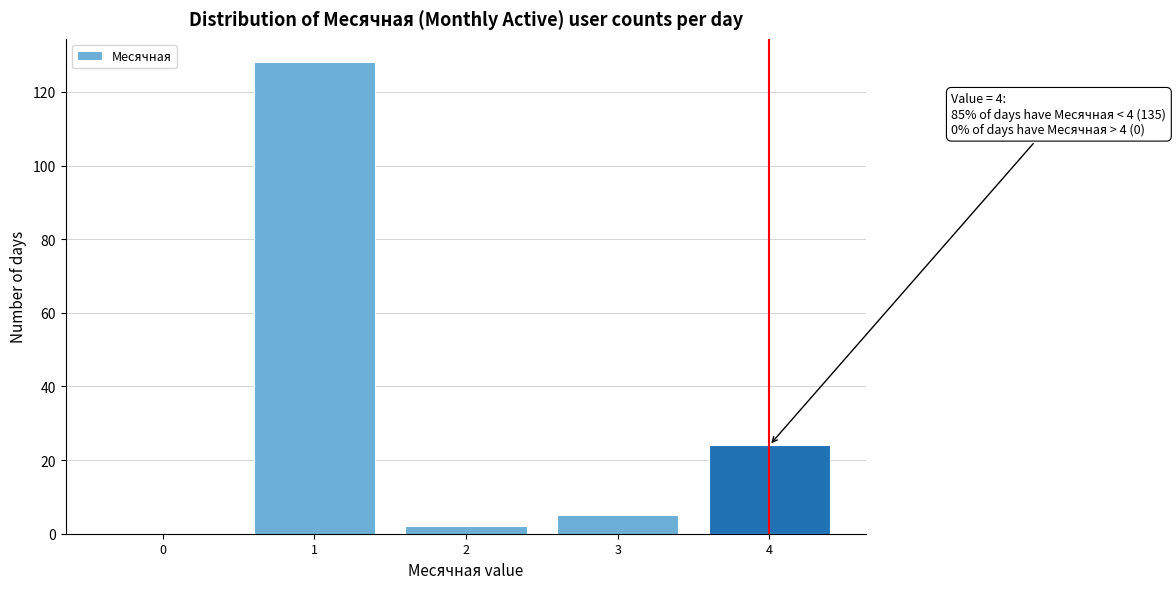

Reading right to left, list all the values displayed in this chart.

4=24	3=5	2=2	1=128	0=0